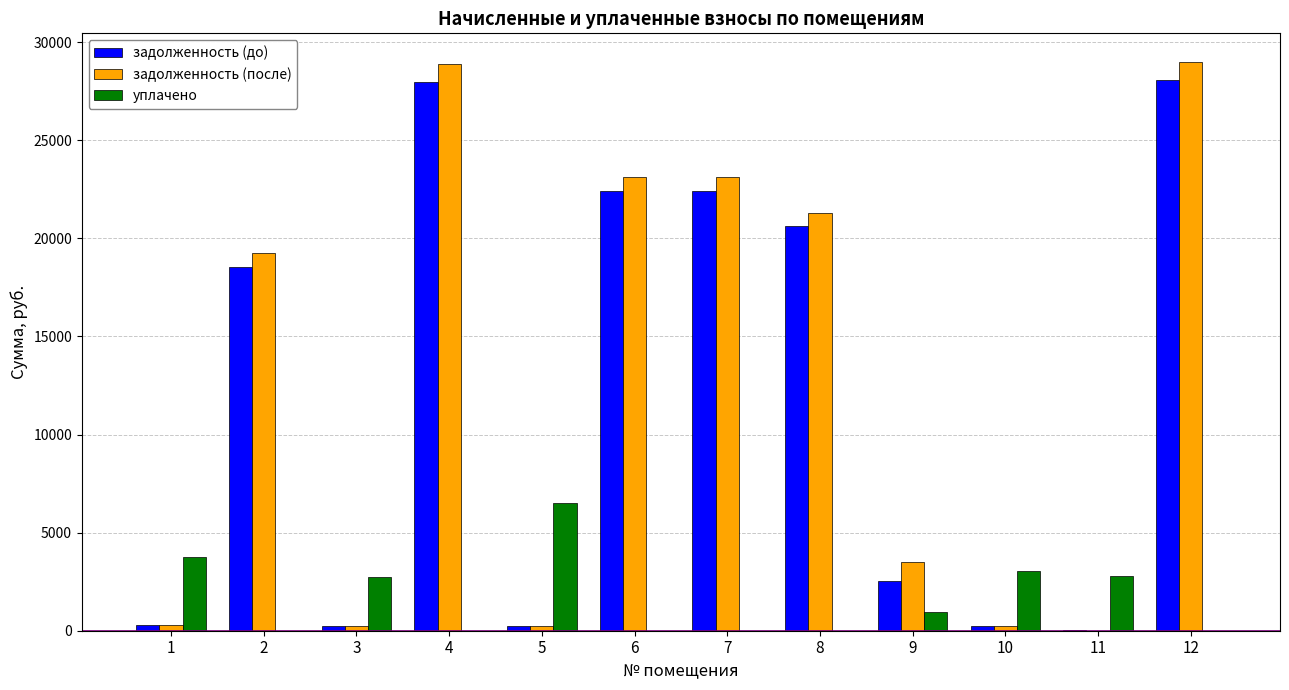

Is the value of уплачено at 8 greater than the value of задолженность (после) at 1?

No